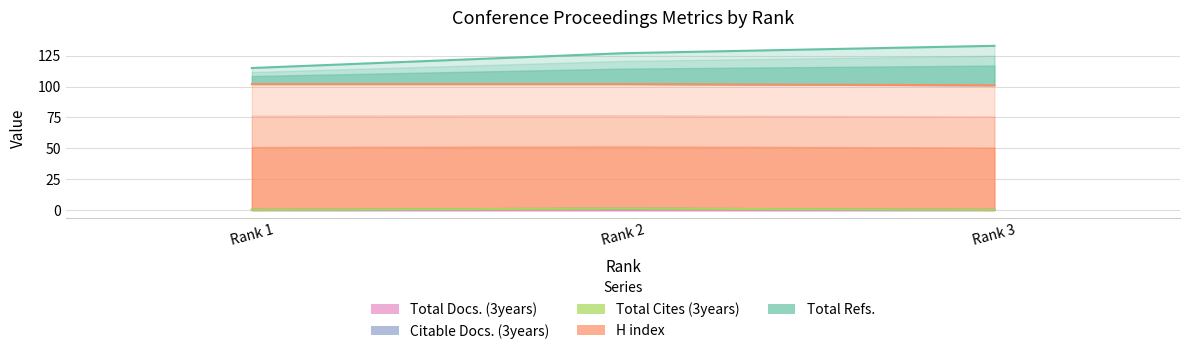

At how many categories does at least one series exceed 34?

3